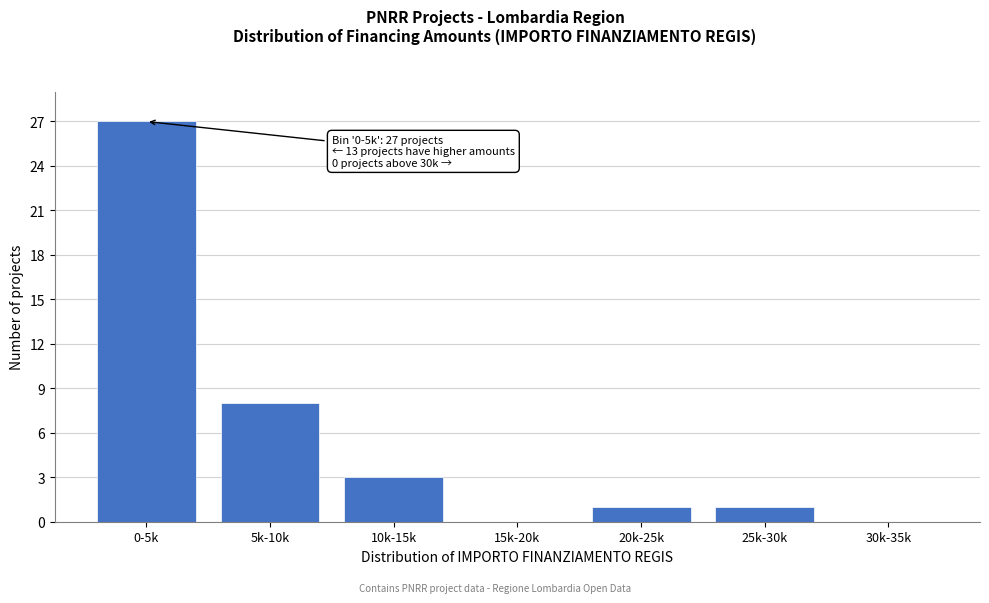

Reading left to right, transcribe all the data shown in this chart.

0-5k=27	5k-10k=8	10k-15k=3	15k-20k=0	20k-25k=1	25k-30k=1	30k-35k=0